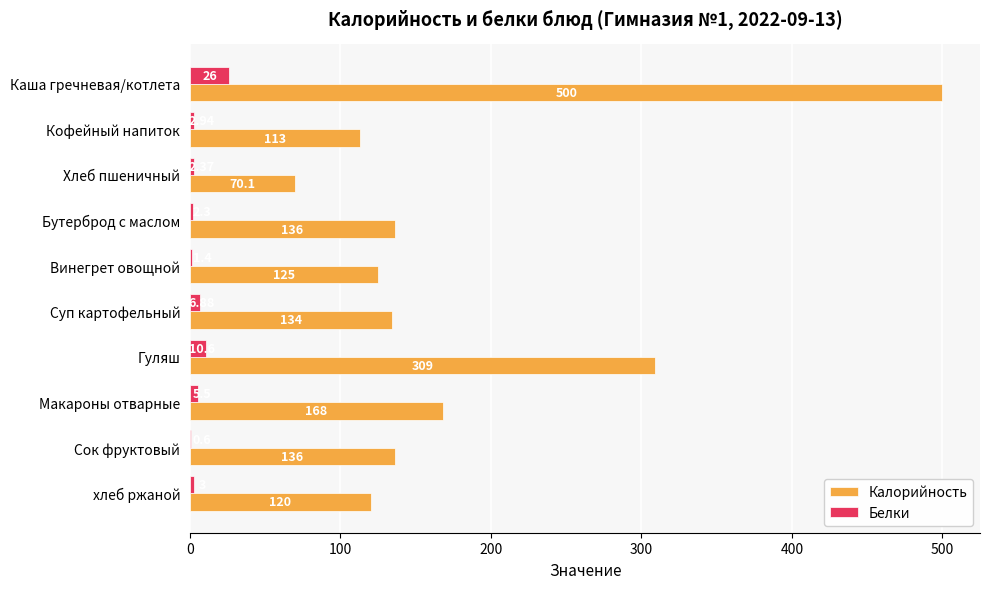

What is the sum of the Белки values at Сок фруктовый and Винегрет овощной?

2.0